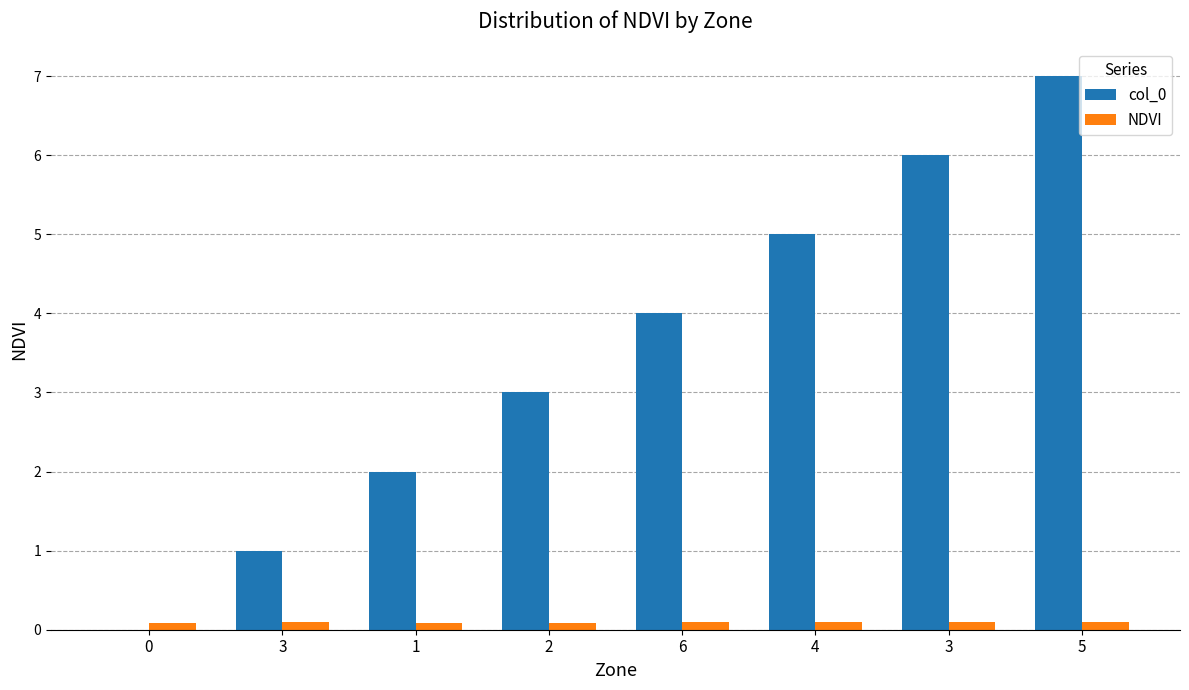

Reading left to right, transcribe all the data shown in this chart.

col_0: 0=0.0	3=1.0	1=2.0	2=3.0	6=4.0	4=5.0	3=6.0	5=7.0
NDVI: 0=0.1	3=0.1	1=0.1	2=0.1	6=0.1	4=0.1	3=0.1	5=0.1